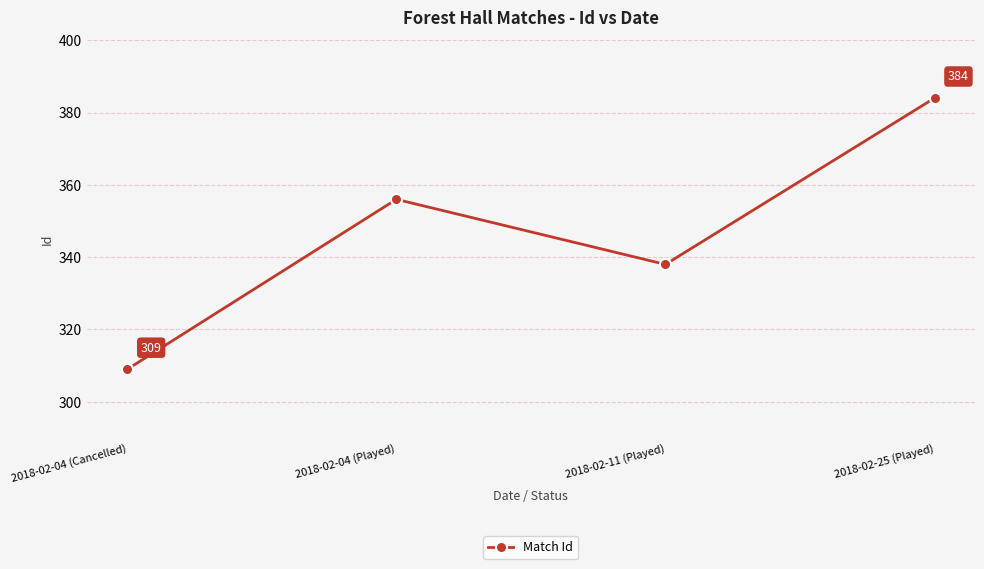

Rank the categories by value from highest to lowest.

2018-02-25 (Played), 2018-02-04 (Played), 2018-02-11 (Played), 2018-02-04 (Cancelled)